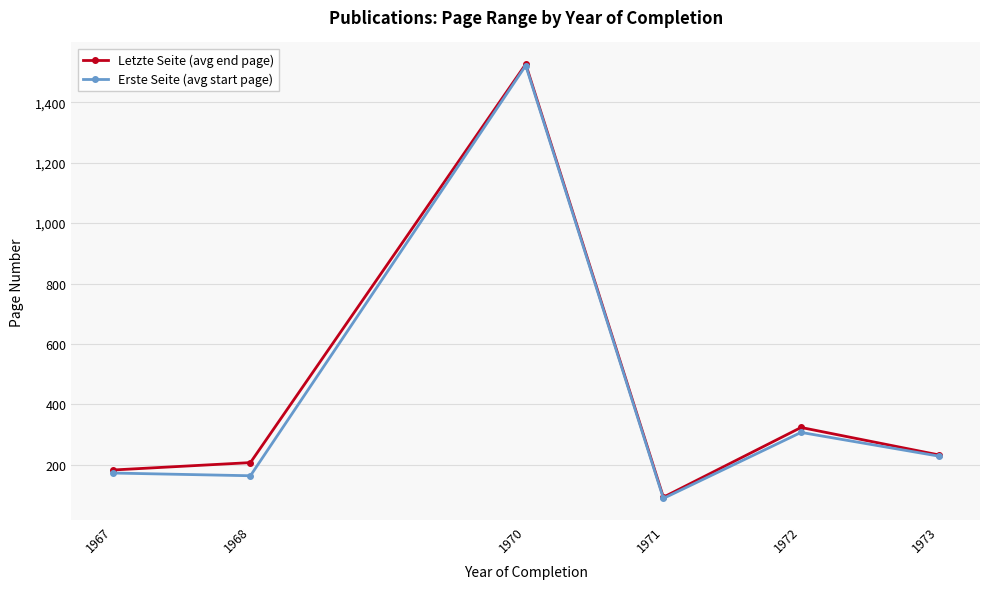

What is the spread (max minus min) of values at 1970?

4.5